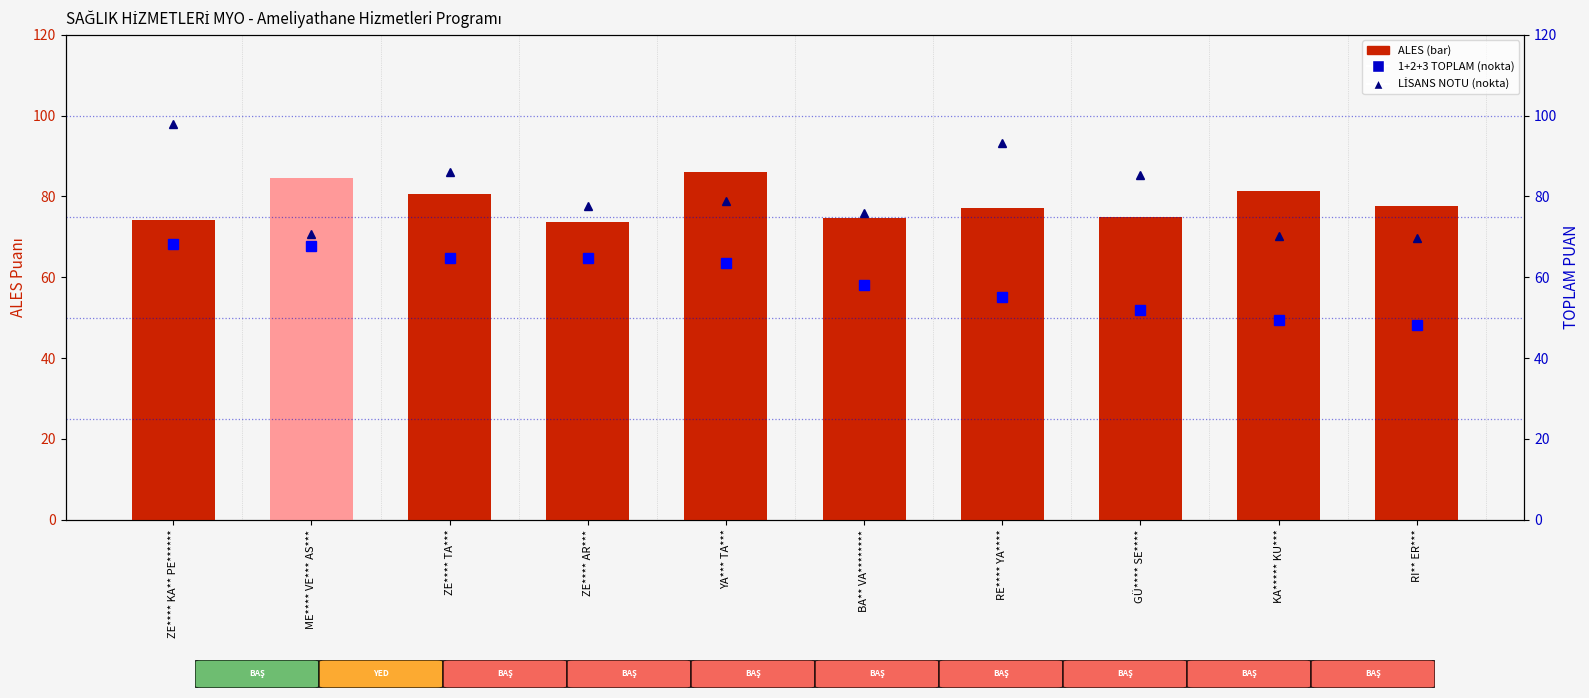

Which has a higher value, ZE**** KA** PE****** or KA***** KU***?

KA***** KU***